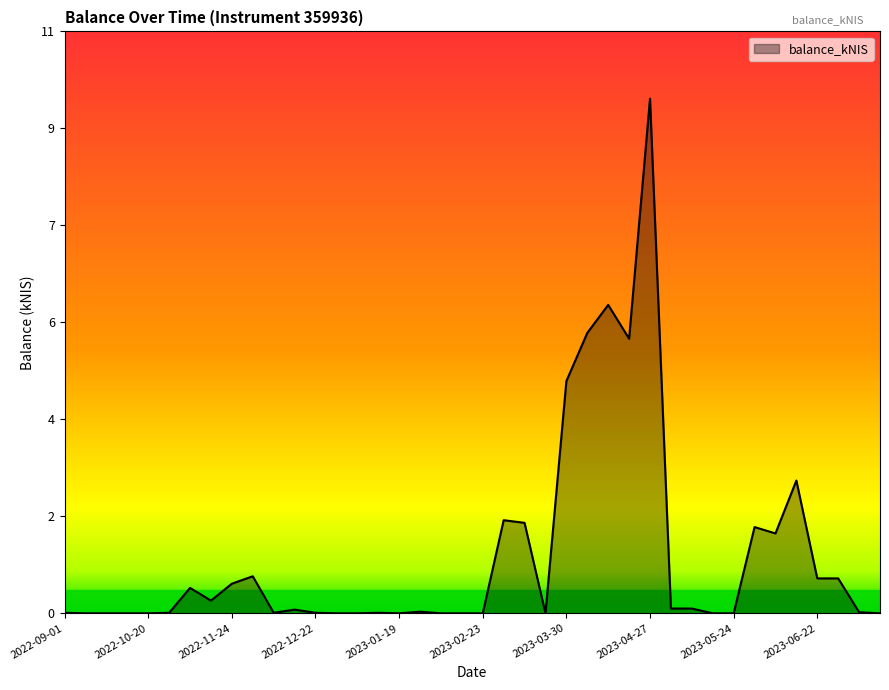

Rank the categories by value from highest to lowest.

2023-04-27, 2023-04-13, 2023-04-04, 2023-04-20, 2023-03-30, 2023-06-15, 2023-03-02, 2023-03-09, 2023-06-01, 2023-06-08, 2022-12-01, 2023-06-22, 2023-06-29, 2022-11-24, 2022-11-10, 2022-11-17, 2023-05-04, 2023-05-11, 2022-12-15, 2023-02-02, 2023-07-06, 2022-09-01, 2022-11-03, 2022-12-08, 2022-12-22, 2023-01-12, 2022-09-08, 2022-09-22, 2022-09-29, 2022-10-20, 2022-12-29, 2023-01-05, 2023-01-19, 2023-02-09, 2023-02-16, 2023-02-23, 2023-03-16, 2023-05-18, 2023-05-24, 2023-07-13